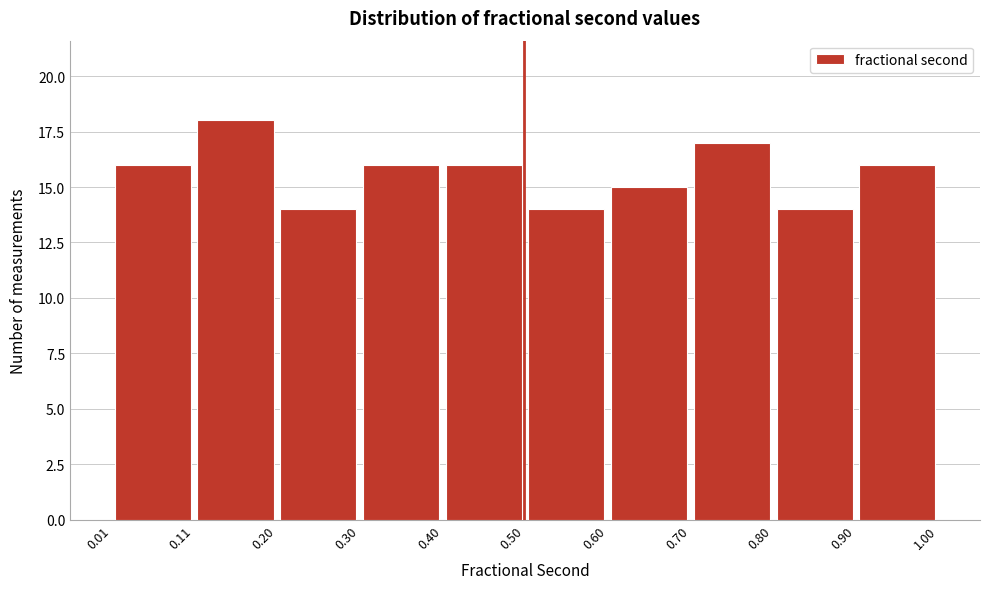

Which range on the x-axis has the tallest bar?

0.11 to 0.20